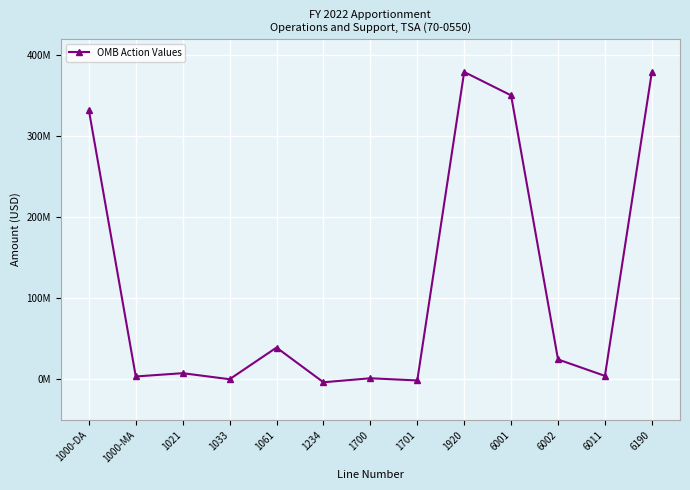

Where is the first local minimum?

1000-MA